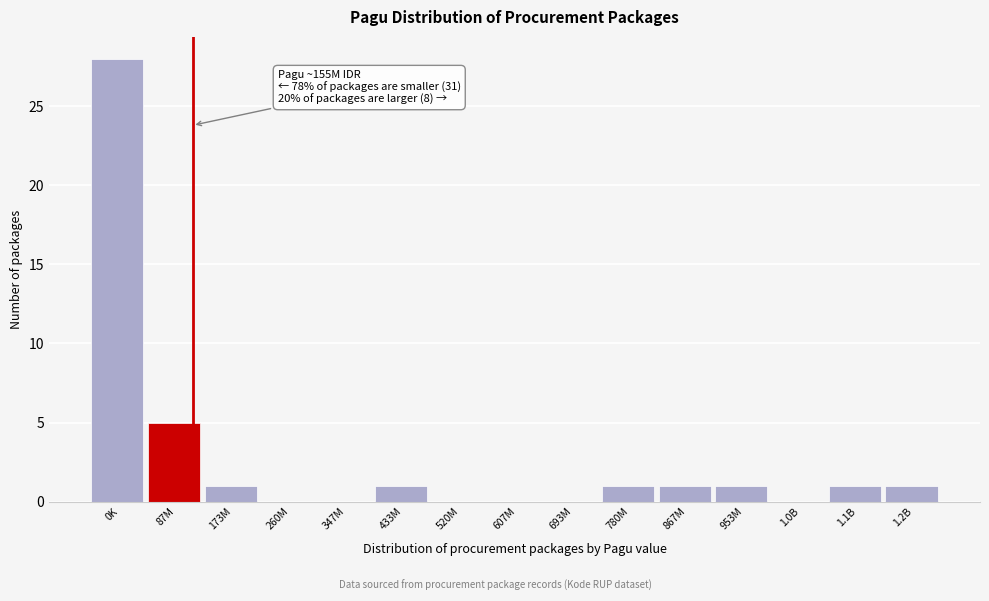

Reading left to right, extract all data points from this chart.

0K=28	87M=5	173M=1	260M=0	347M=0	433M=1	520M=0	607M=0	693M=0	780M=1	867M=1	953M=1	1.0B=0	1.1B=1	1.2B=1